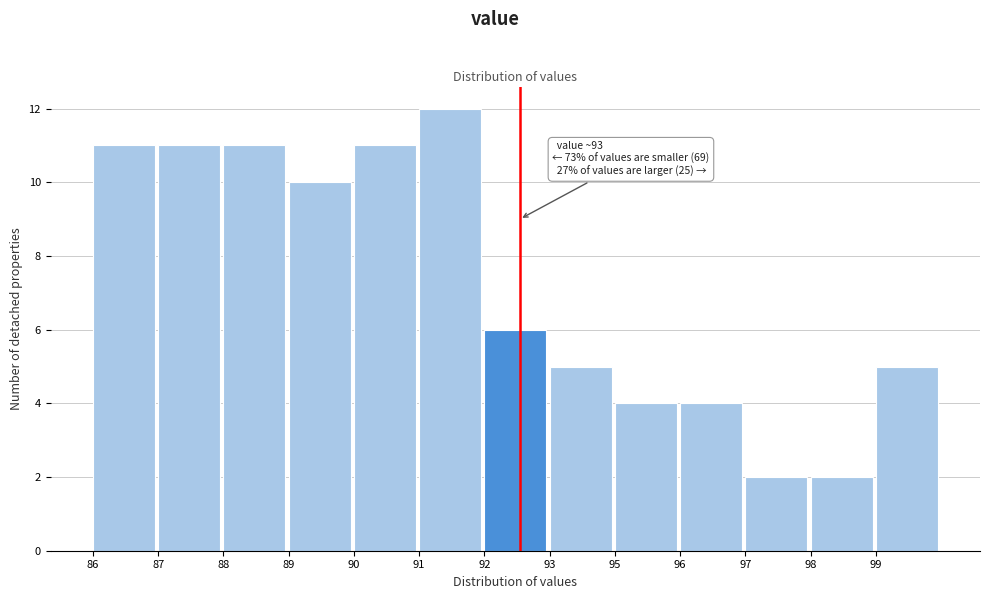

Reading right to left, transcribe all the data shown in this chart.

5	2	2	4	4	5	6	12	11	10	11	11	11